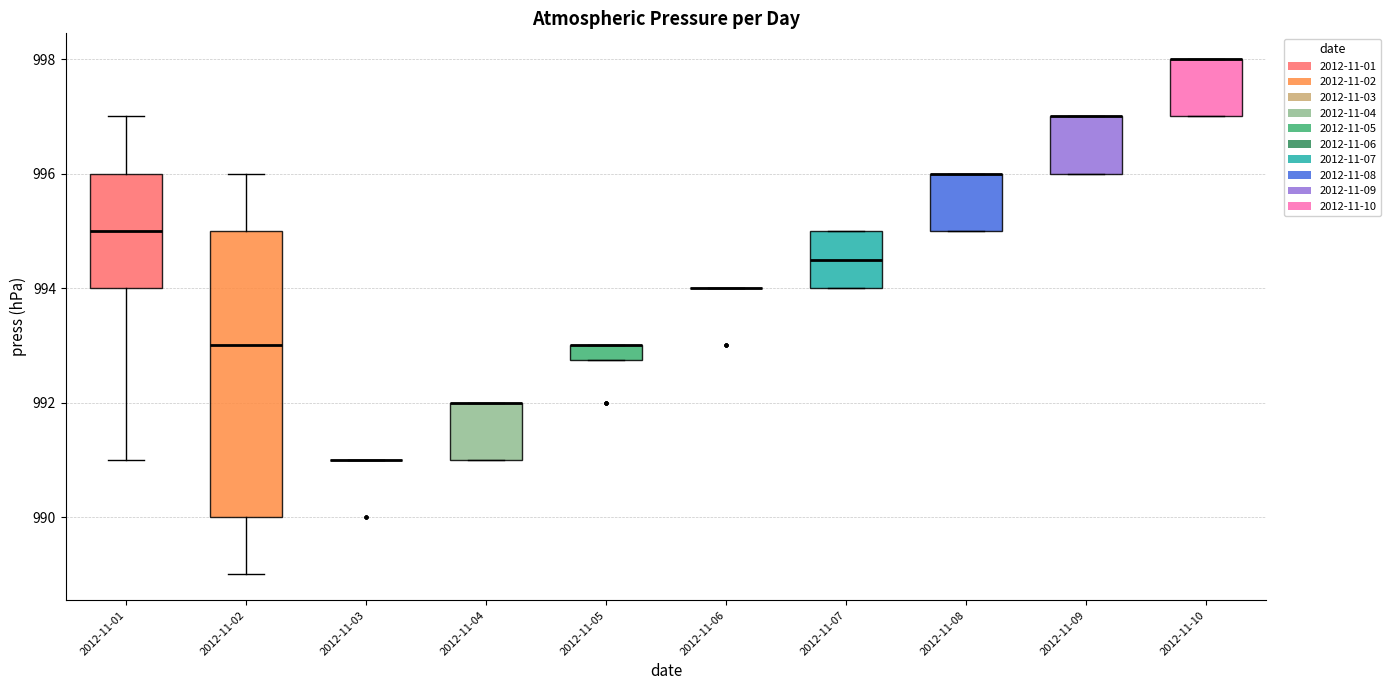

Which box is the tallest, from its lower edge to its upper edge?

2012-11-02